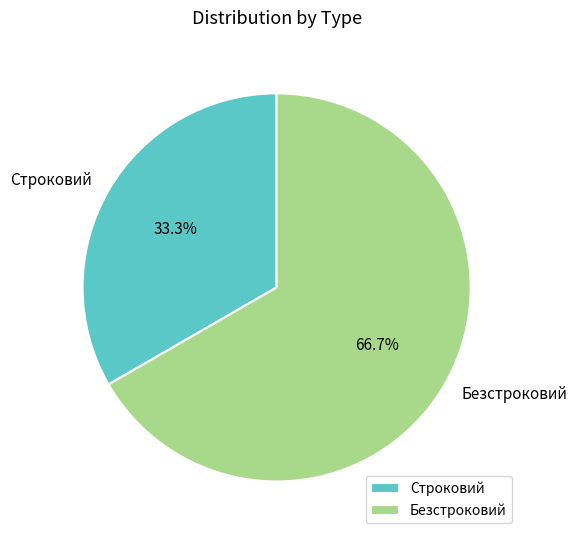

How many segments does this pie chart have?

2